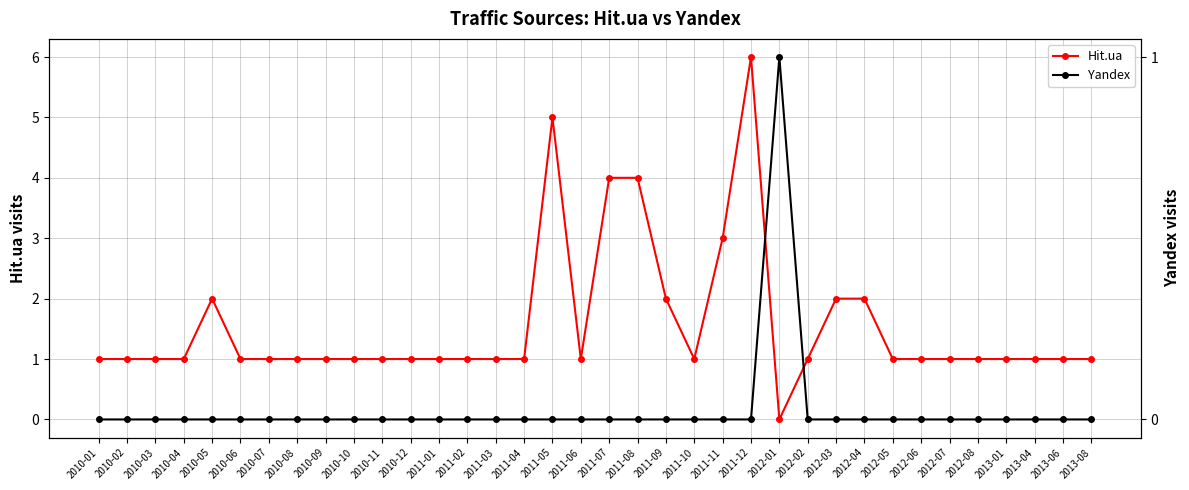

Count the number of categories in the chart.

36